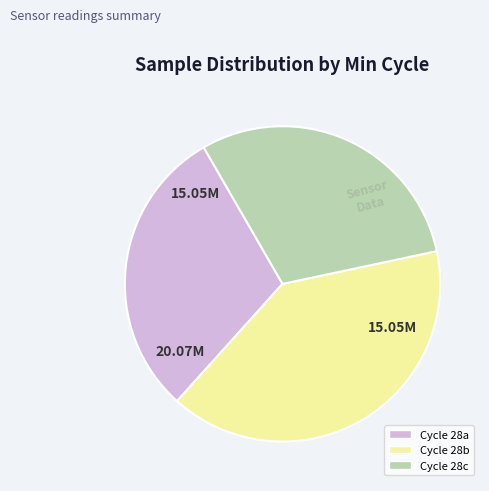

Does any single category account for the majority?

No